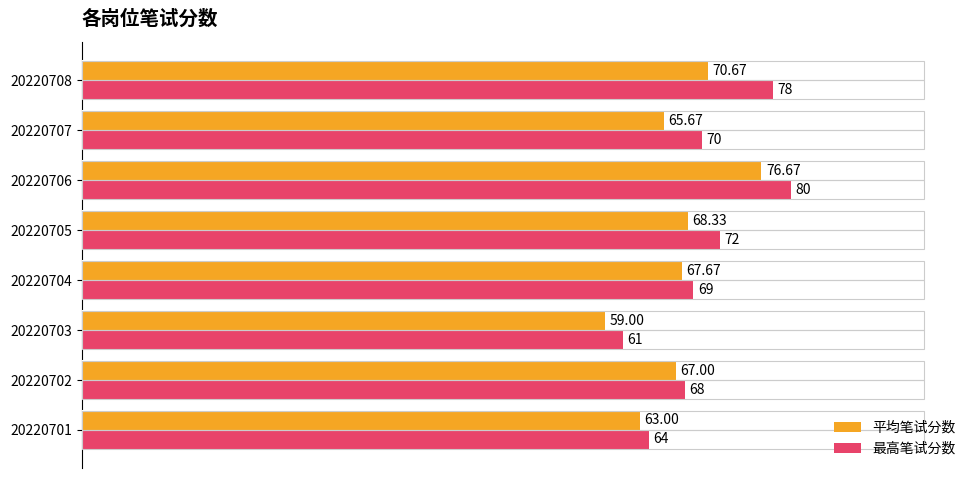

What are all the series names shown in the legend?

平均笔试分数, 最高笔试分数